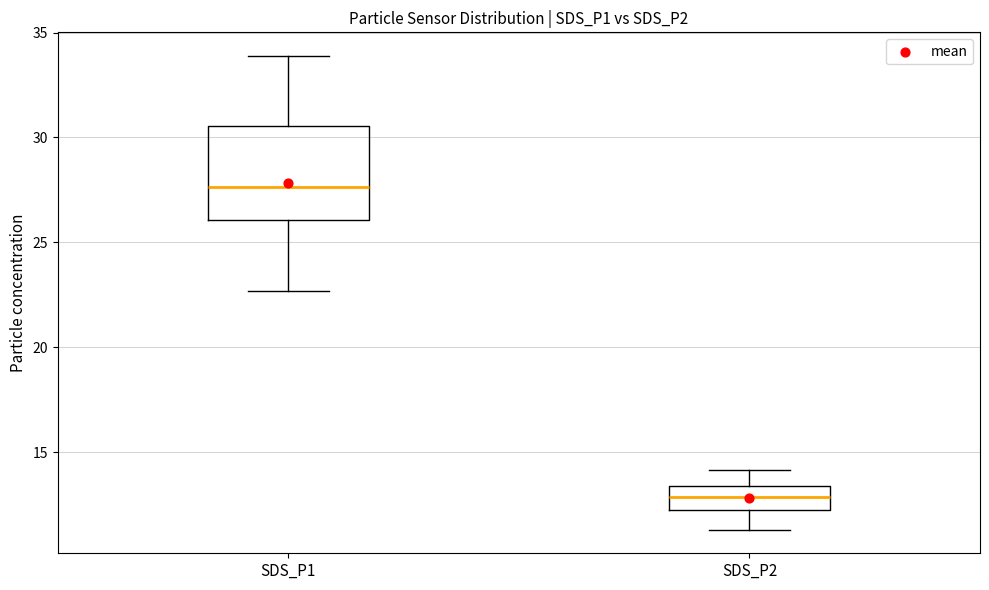

Reading left to right, transcribe this box plot: for each box, give where its median line is, the range the box spans, and where its two whiskers end, as read against the y-axis. The values are not printed on the chart, so give them approximately, as read against the axis.

SDS_P1: median 27.5, box 26.0 to 30.5, whiskers 22.5 to 34.0
SDS_P2: median 13.0, box 12.5 to 13.5, whiskers 11.5 to 14.0